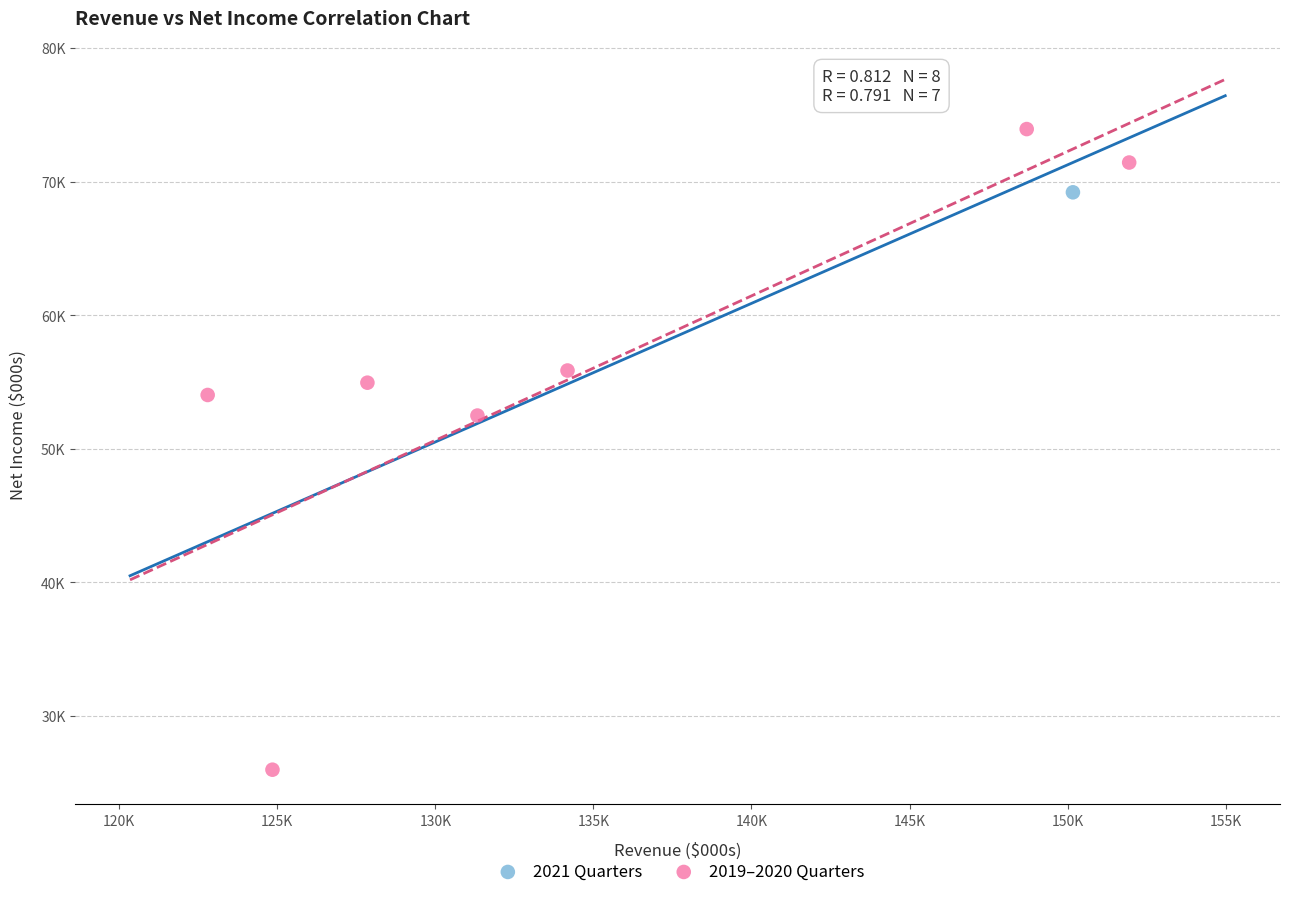

What are all the series names shown in the legend?

2021 Quarters, 2019–2020 Quarters